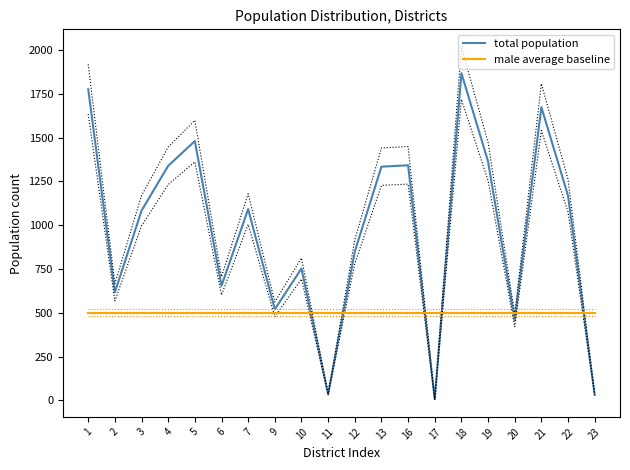

Does the chart have visible grid lines?

No